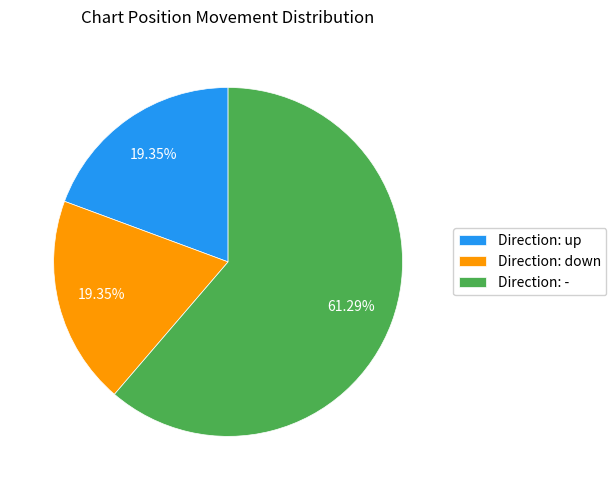

Which category accounts for the majority?

Direction: -